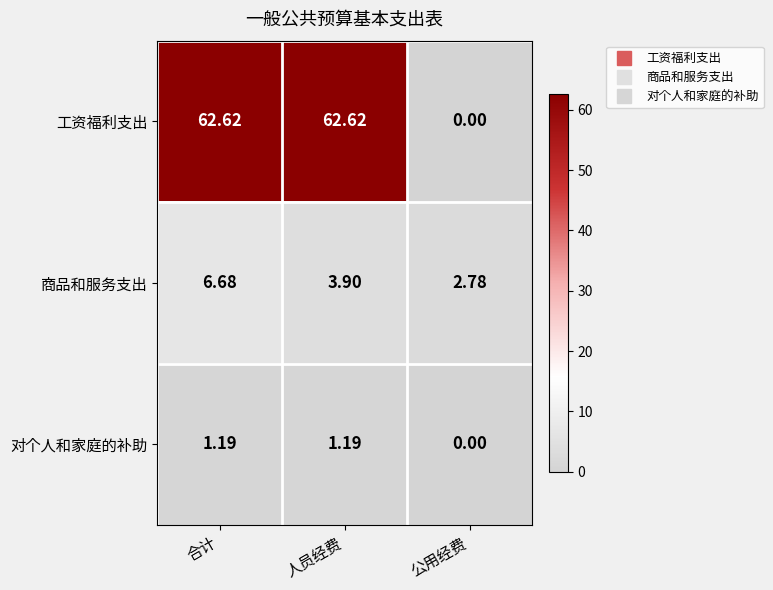

Which series has the largest total across all categories?

工资福利支出